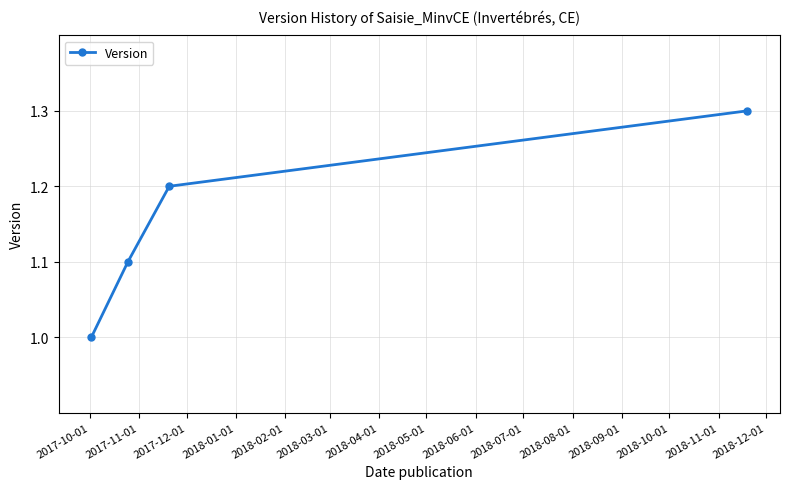

What is the value of the 1st point from the left?

1.0